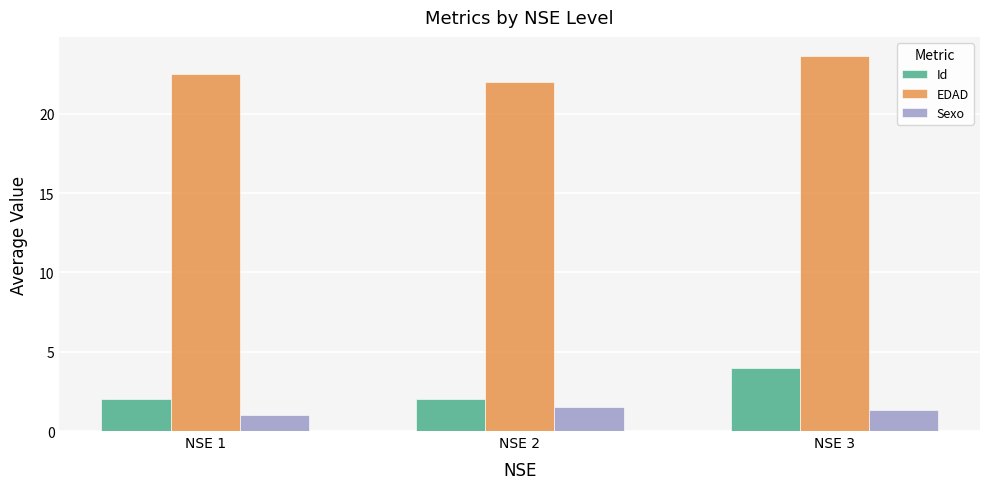

Does the chart contain any negative values?

No